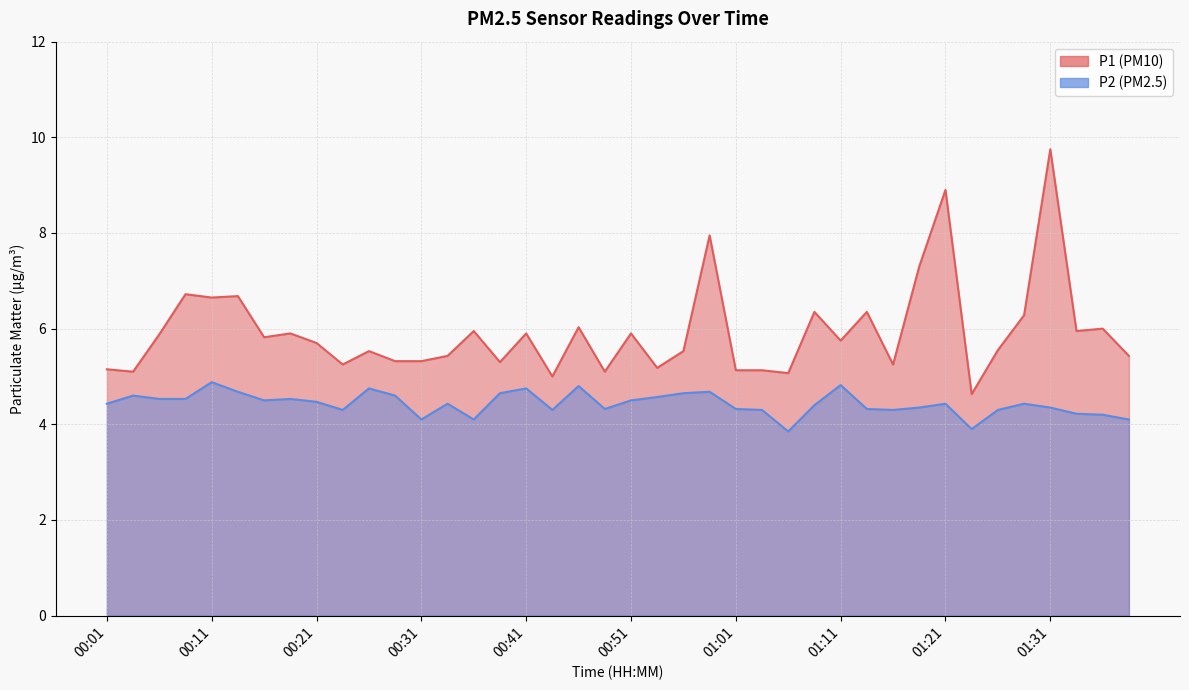

Which category has the lowest value across all series?

01:06